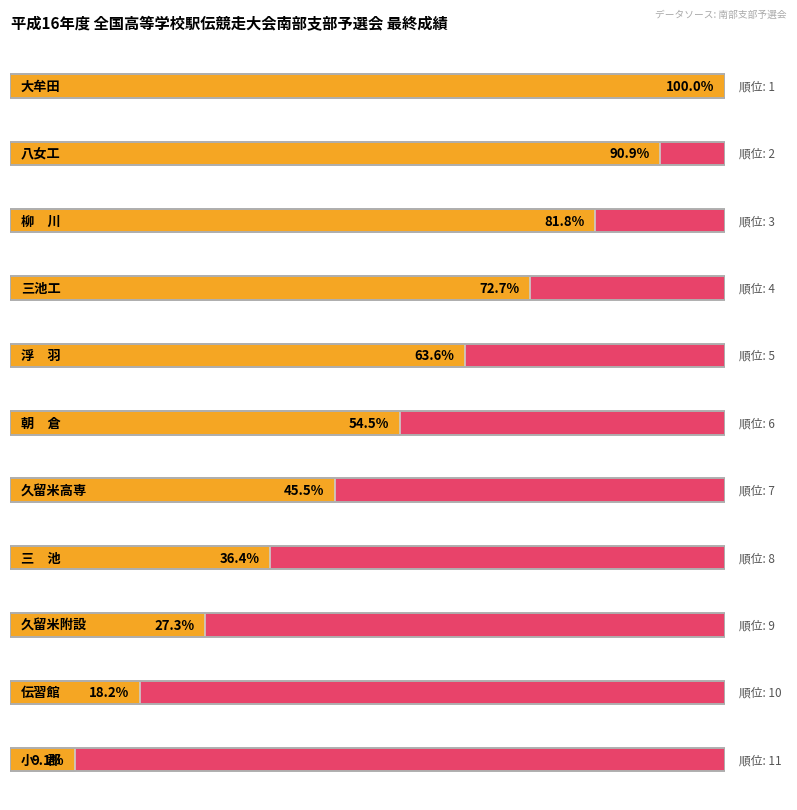

Reading right to left, transcribe all the data shown in this chart.

小　郡=11	伝習館=10	久留米附設=9	三　池=8	久留米高専=7	朝　倉=6	浮　羽=5	三池工=4	柳　川=3	八女工=2	大牟田=1